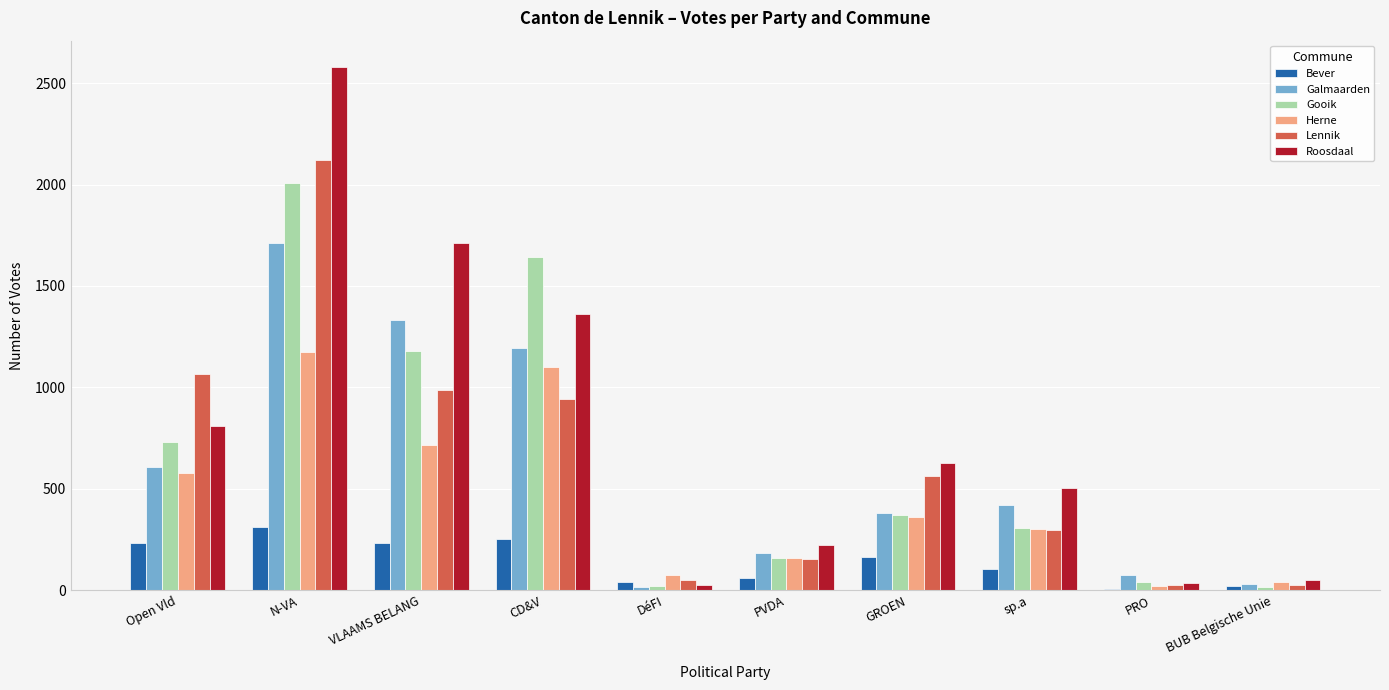

What is the sum of all Gooik values?

6466